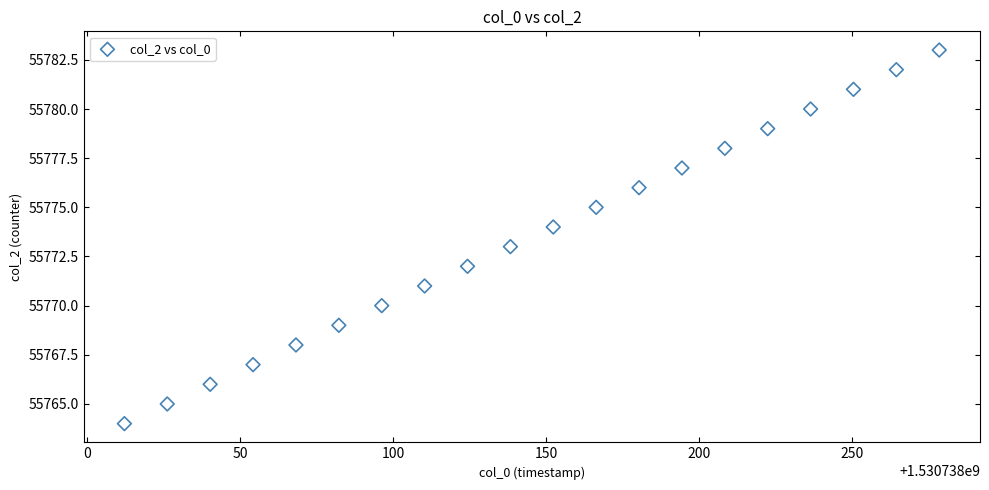

What is the range of Y values (max minus min)?

19